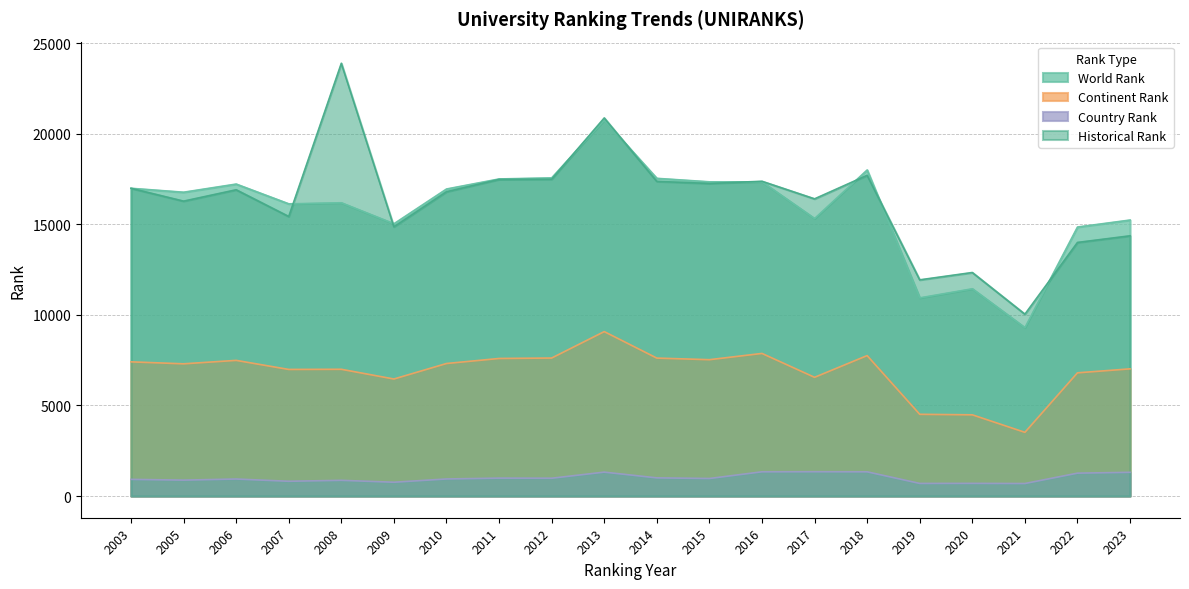

True or false: country rank and world rank cross at least once.

False